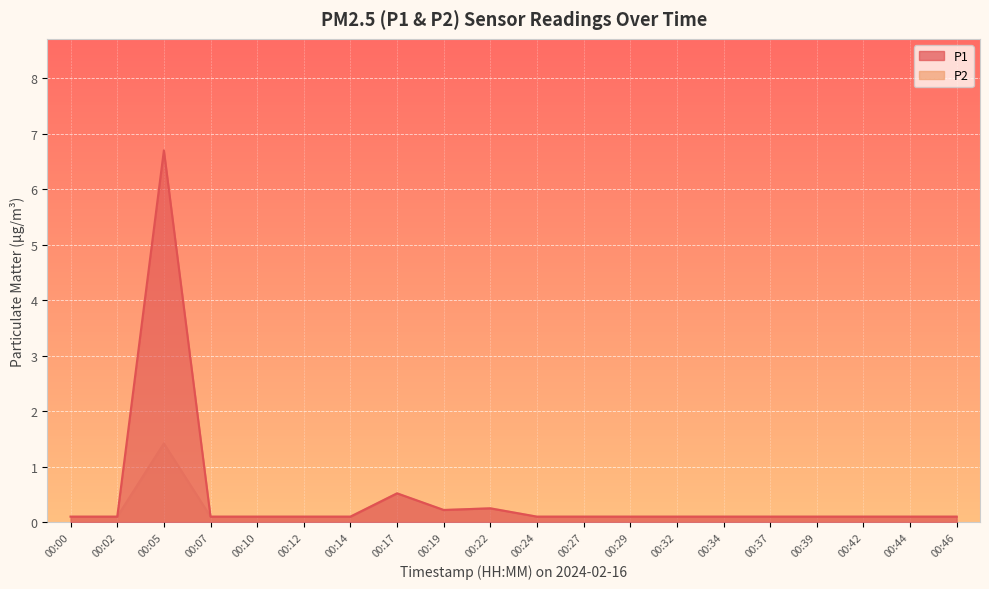

How many lines are shown in the chart?

2